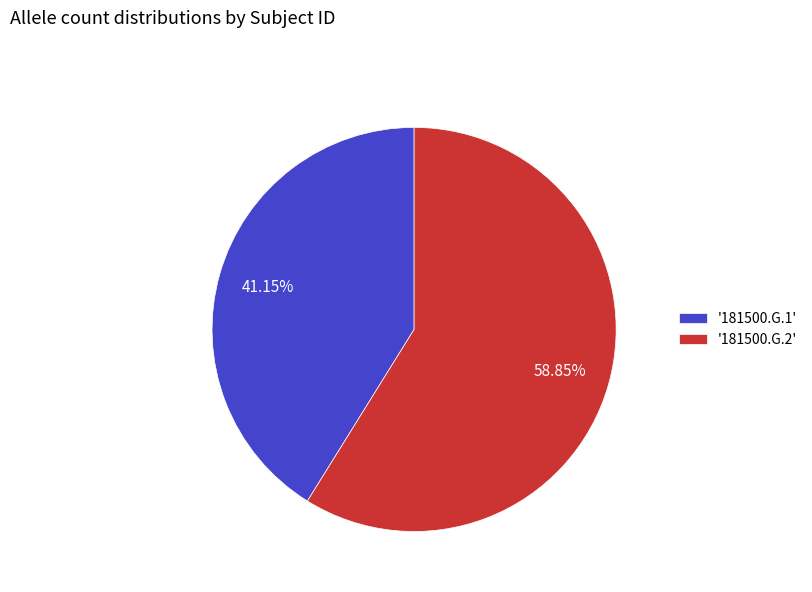

Rank the categories by value from lowest to highest.

'181500.G.1', '181500.G.2'